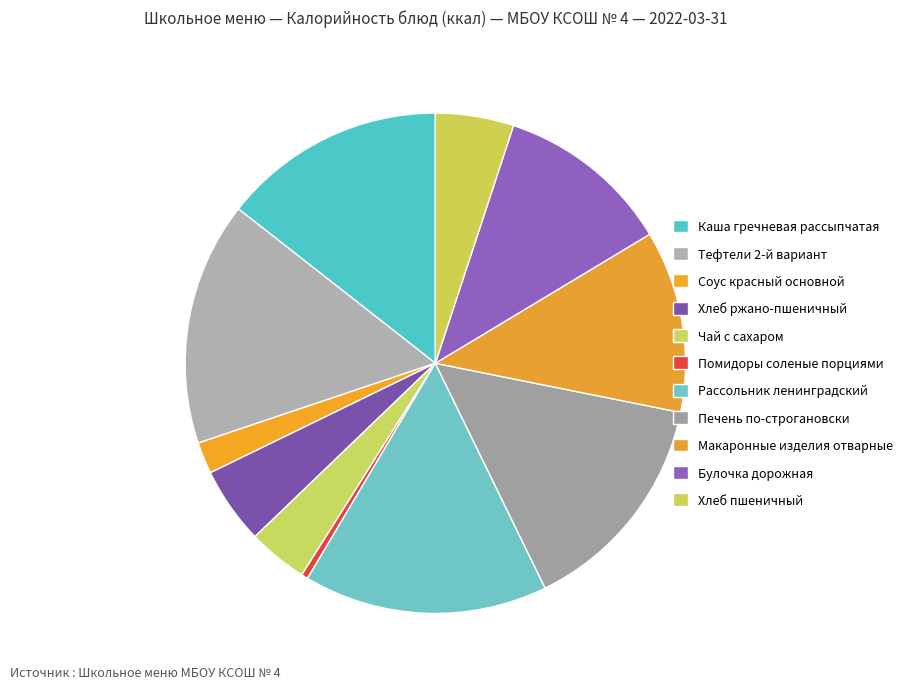

What is the smallest slice in the pie chart?

Помидоры соленые порциями